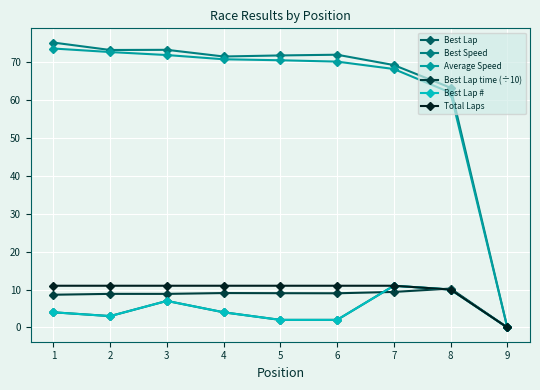

Where do Best Lap time (÷10) and Total Laps first cross each other?

7 and 8